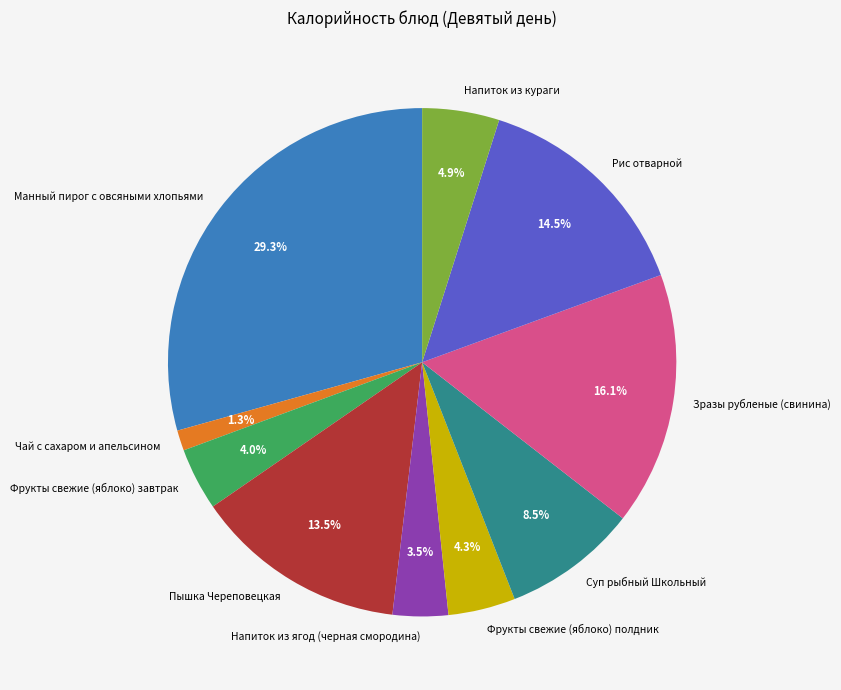

How many segments does this pie chart have?

10